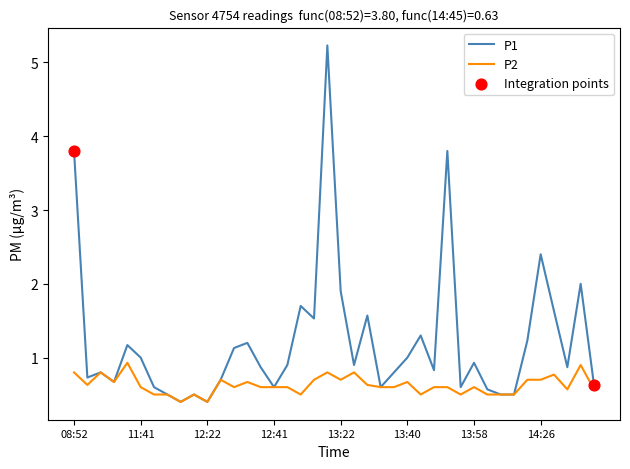

Which series has the largest total across all categories?

P1